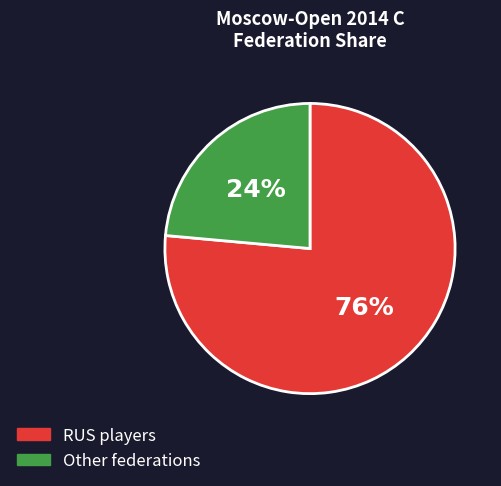

Is there a majority slice in this chart?

Yes